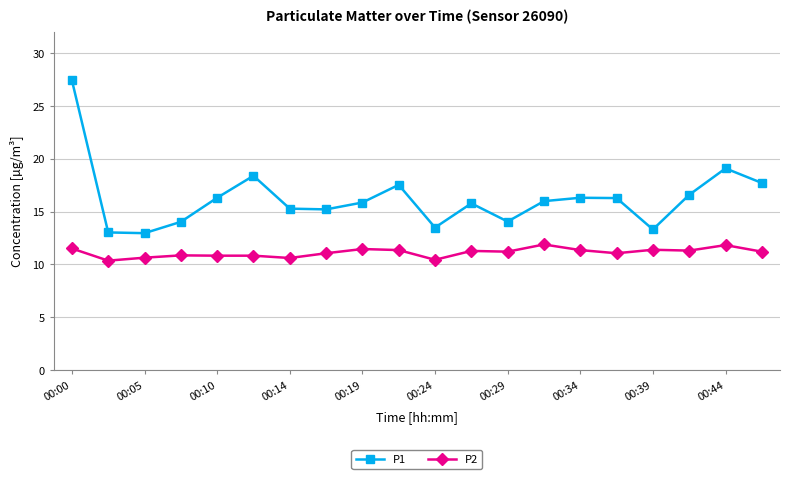

Which series has the widest spread of values?

P1